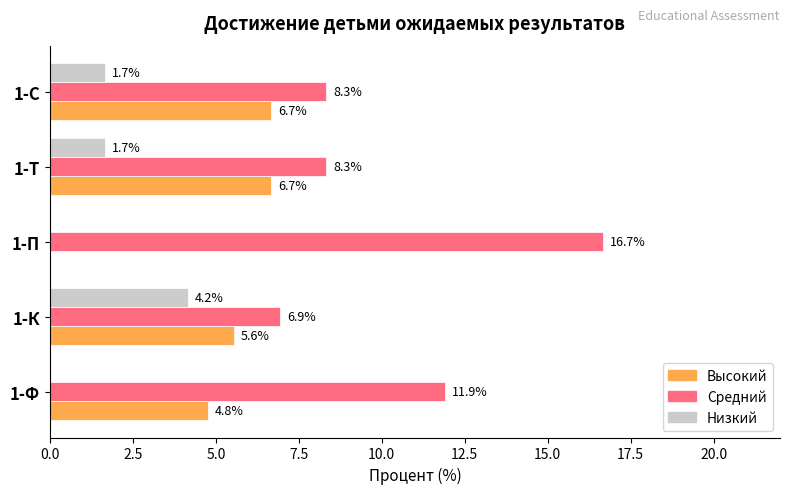

Between 1-К and 1-С, which series saw the biggest shift?

Низкий